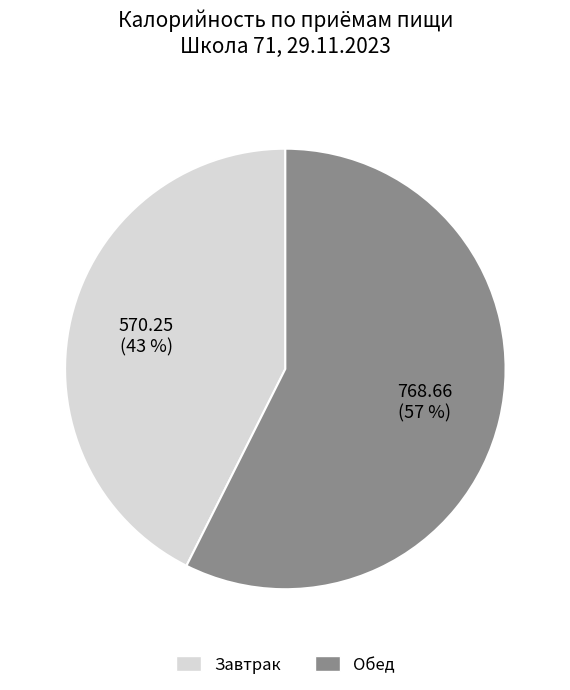

What percentage is the Завтрак slice, to the nearest percent?

43%